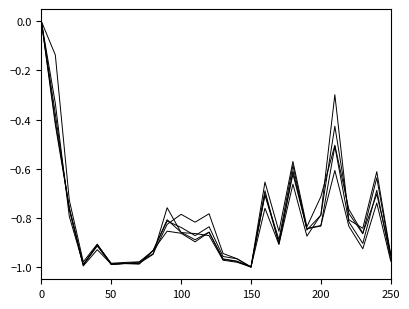

Is this an area chart (filled region under the line)?

No